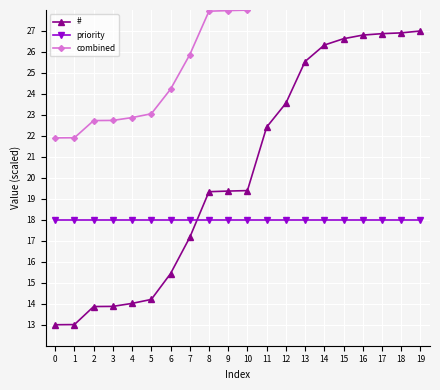

True or false: # has more than 2 points higher than both neighbors.

False